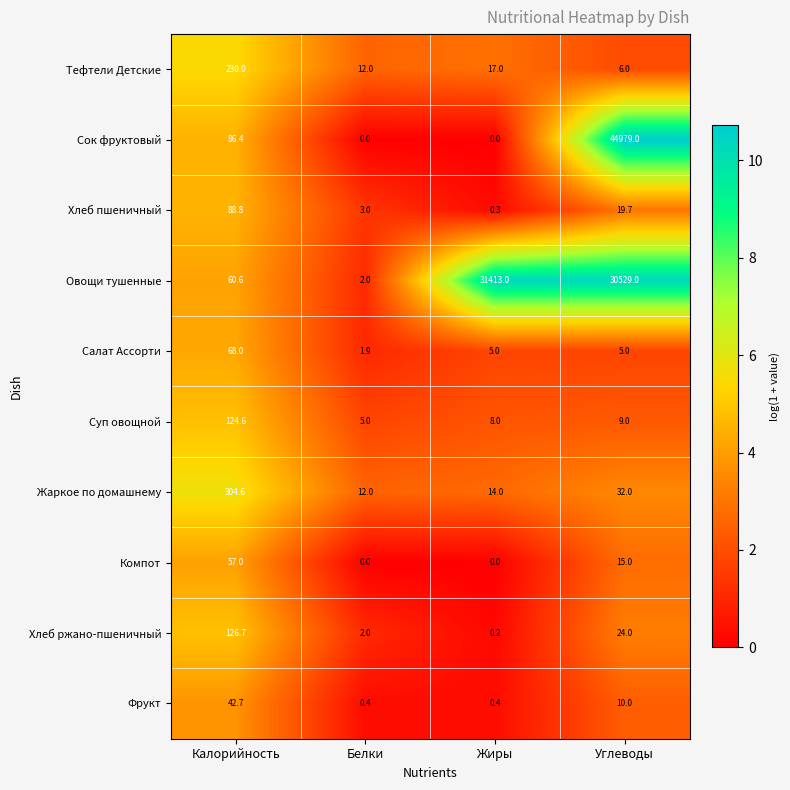

At Углеводы, list the series in order from largest to smallest.

Сок фруктовый, Овощи тушенные, Жаркое по домашнему, Хлеб ржано-пшеничный, Хлеб пшеничный, Компот, Фрукт, Суп овощной, Тефтели Детские, Салат Ассорти